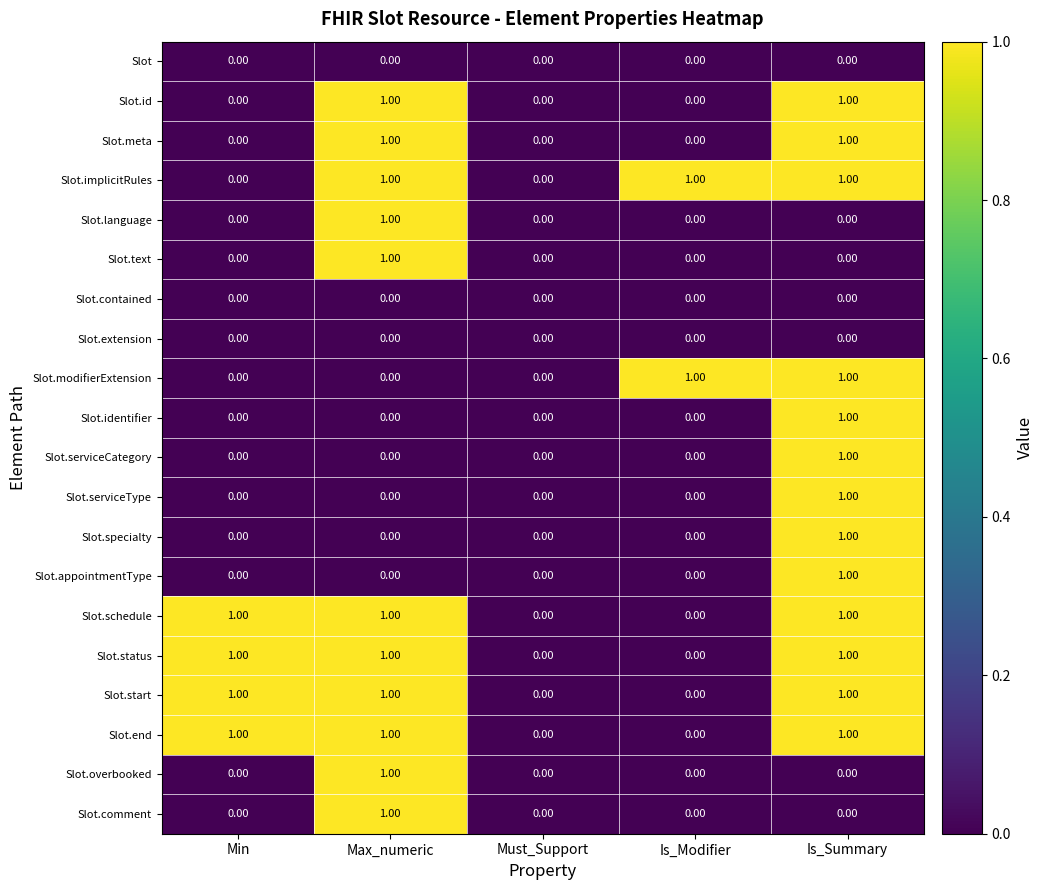

Is the value of Slot.meta at Is_Summary greater than the value of Slot.appointmentType at Must_Support?

Yes